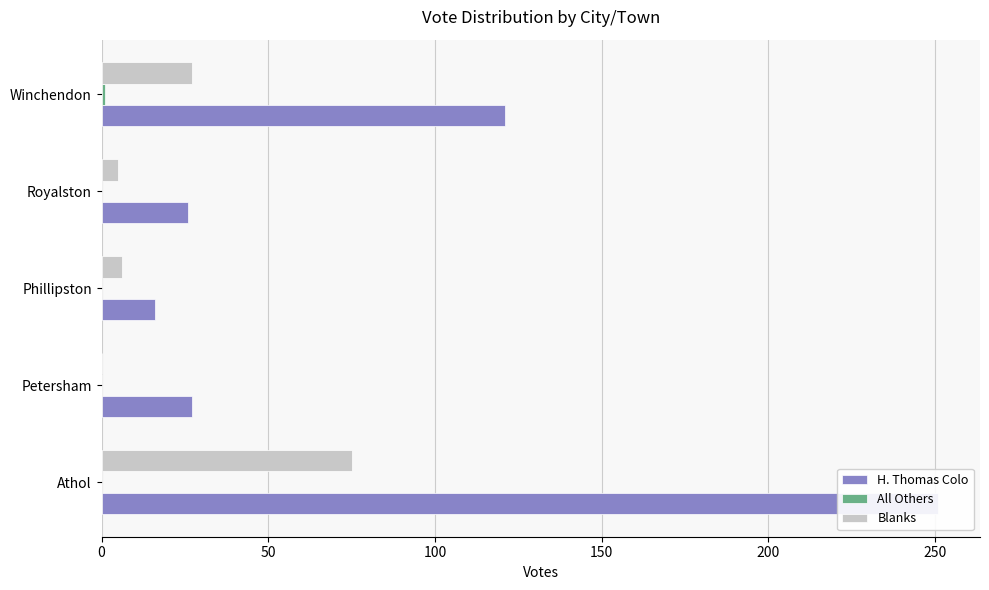

Is the value of H. Thomas Colo at Athol greater than the value of All Others at Winchendon?

Yes